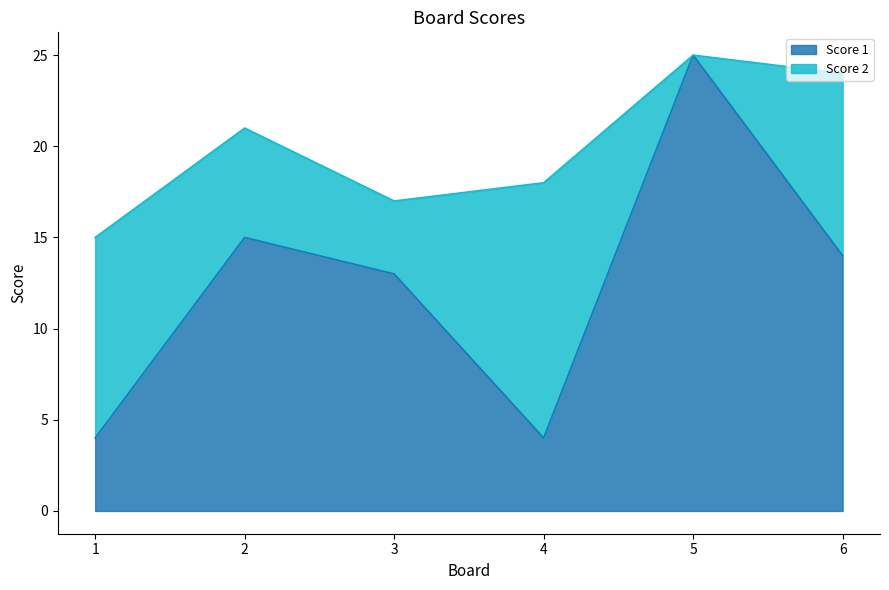

How many values exceed 14?

2